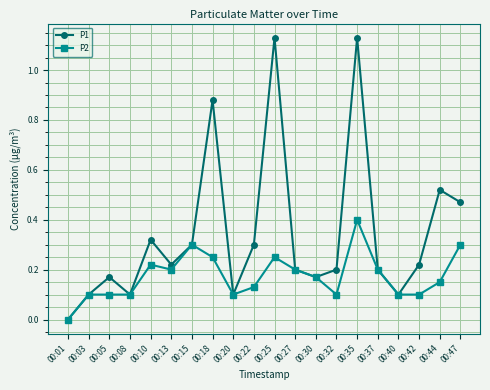

True or false: P2 has more than 2 points higher than both neighbors.

True